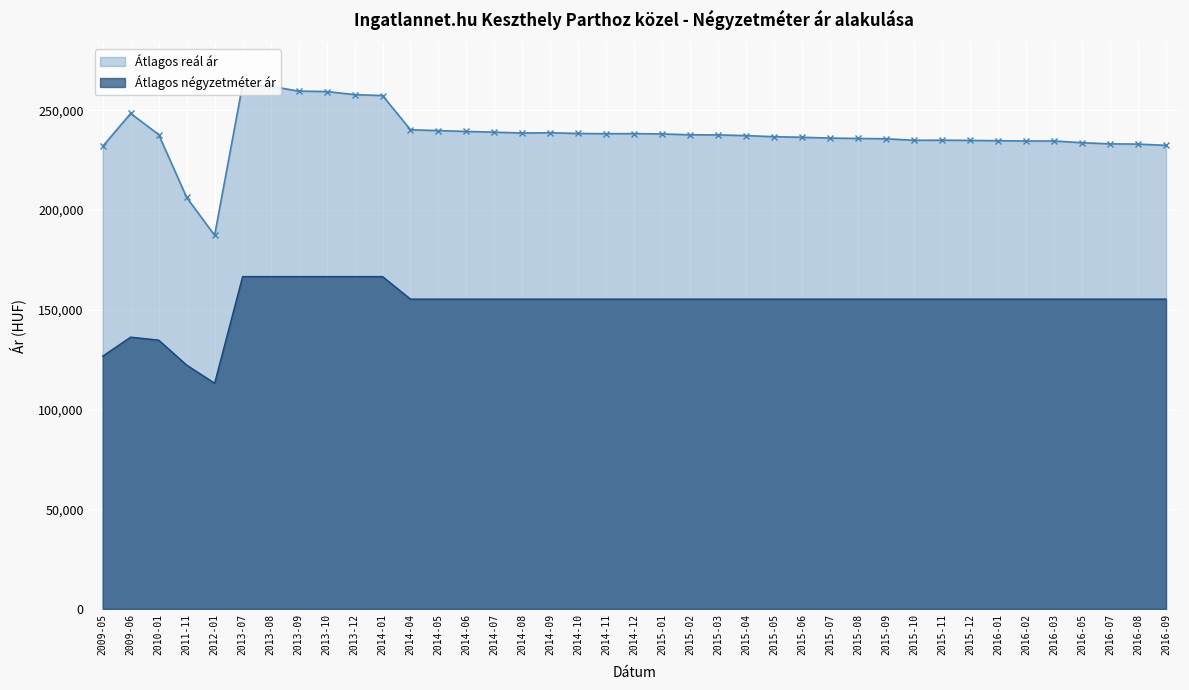

At which category is the sum across all series the highest?

2013-07